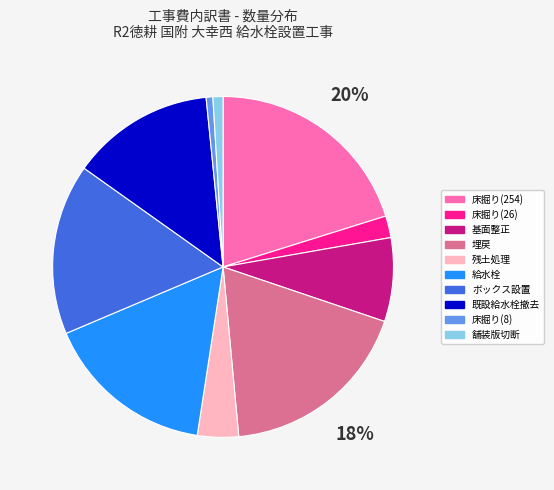

True or false: 舗装版切断 accounts for 11% of the total.

False